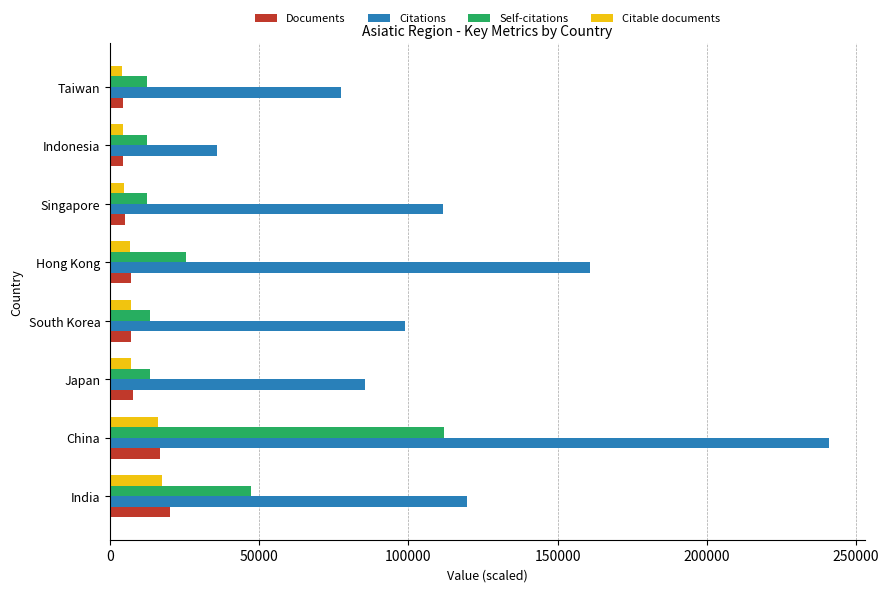

What is the difference between the maximum and second lowest values in the Citable documents series?

13077